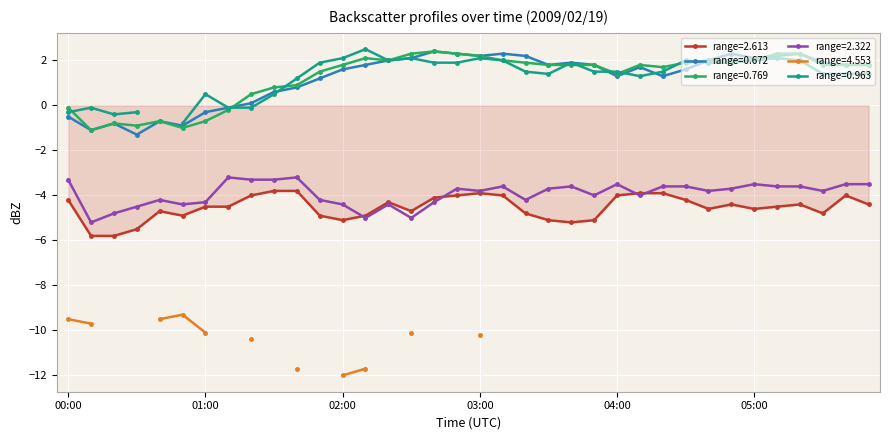

What is the label of the 21st point from the left?

03:20